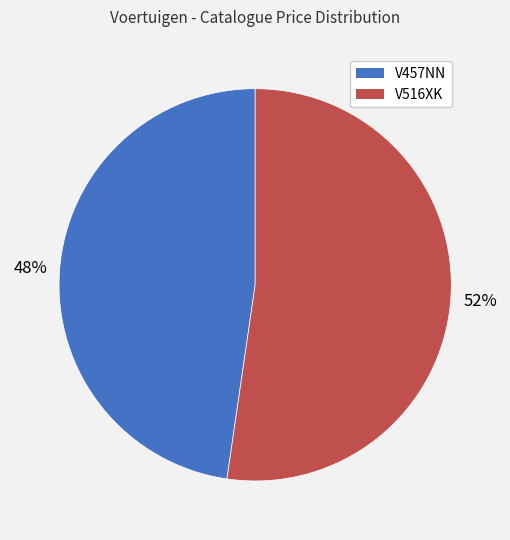

Between V516XK and V457NN, which is larger?

V516XK